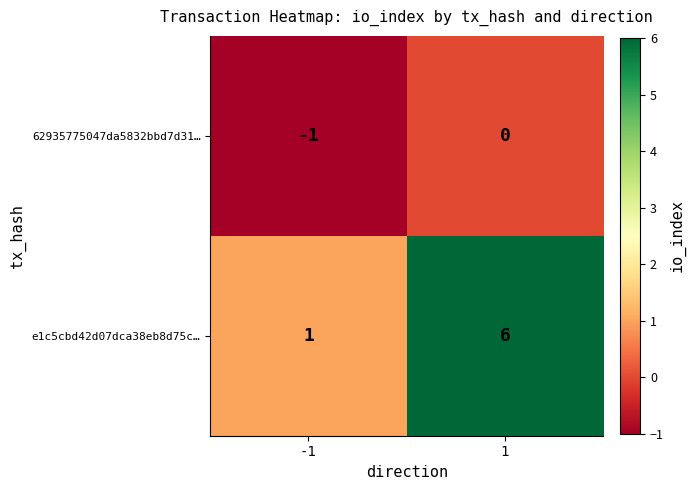

Rank the series by their average value, from highest to lowest.

e1c5cbd42d07dca38eb8d75c…, 62935775047da5832bbd7d31…